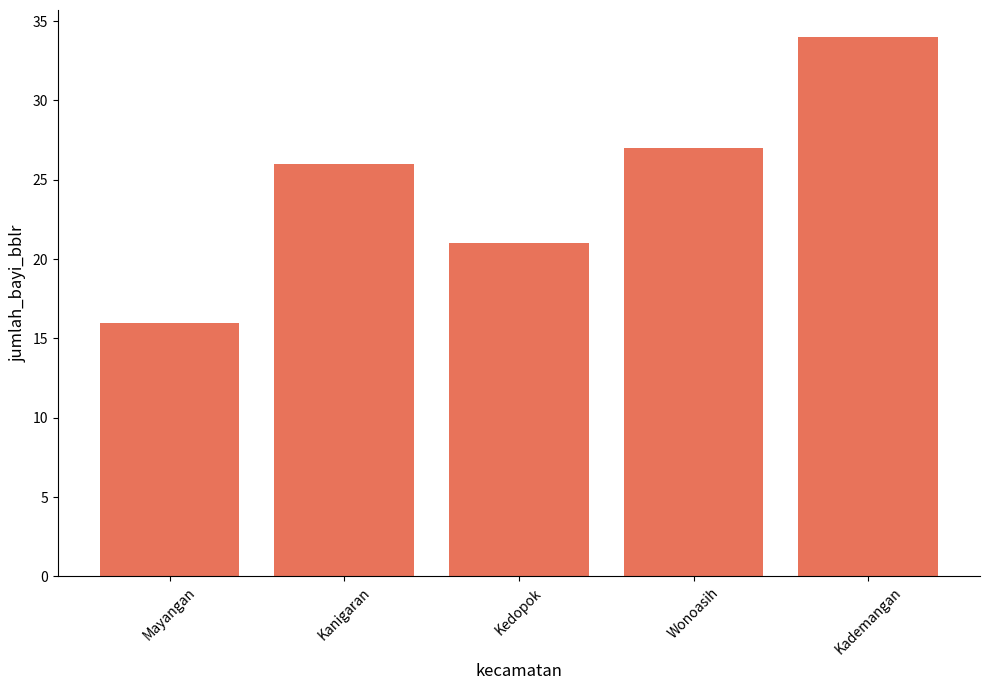

What is the difference between the maximum and minimum values?

18